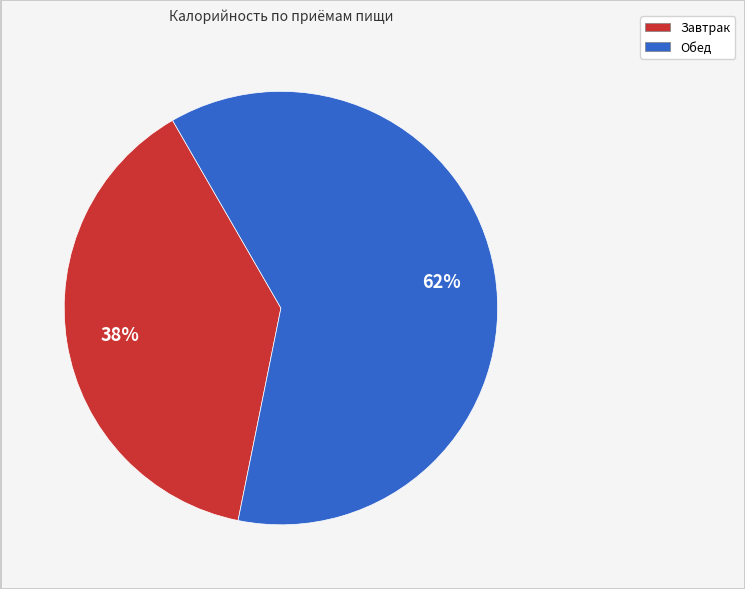

What is the ratio of the value at Завтрак to the value at Обед?

0.6